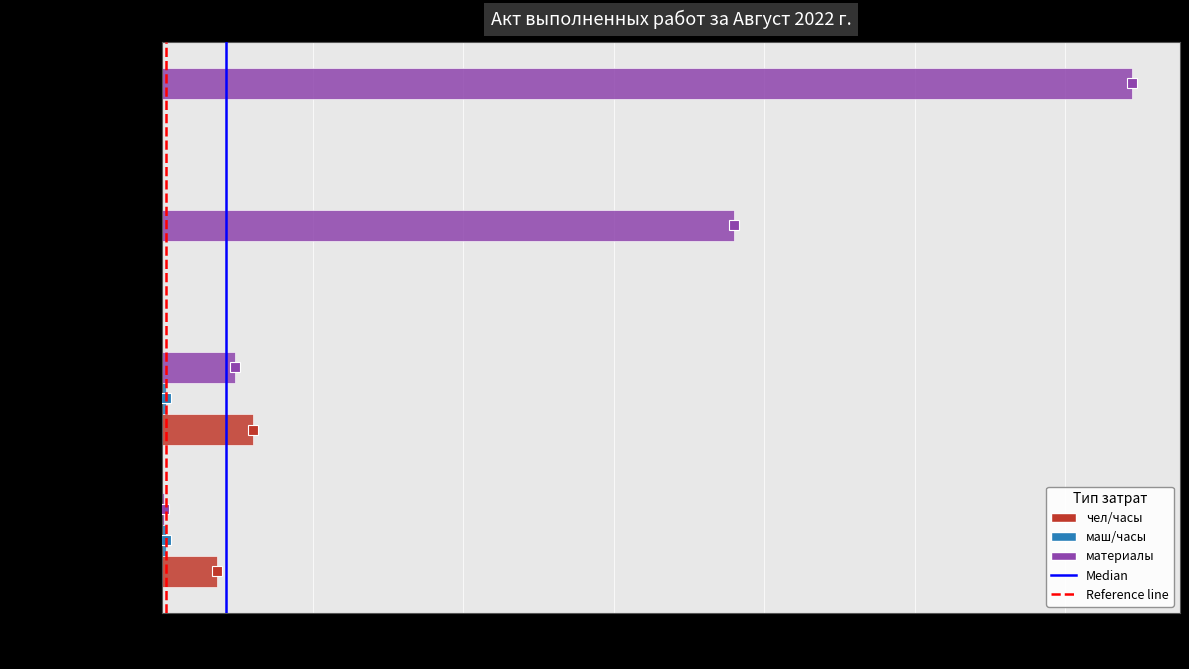

What is the highest value of the материалы series?

64420.3